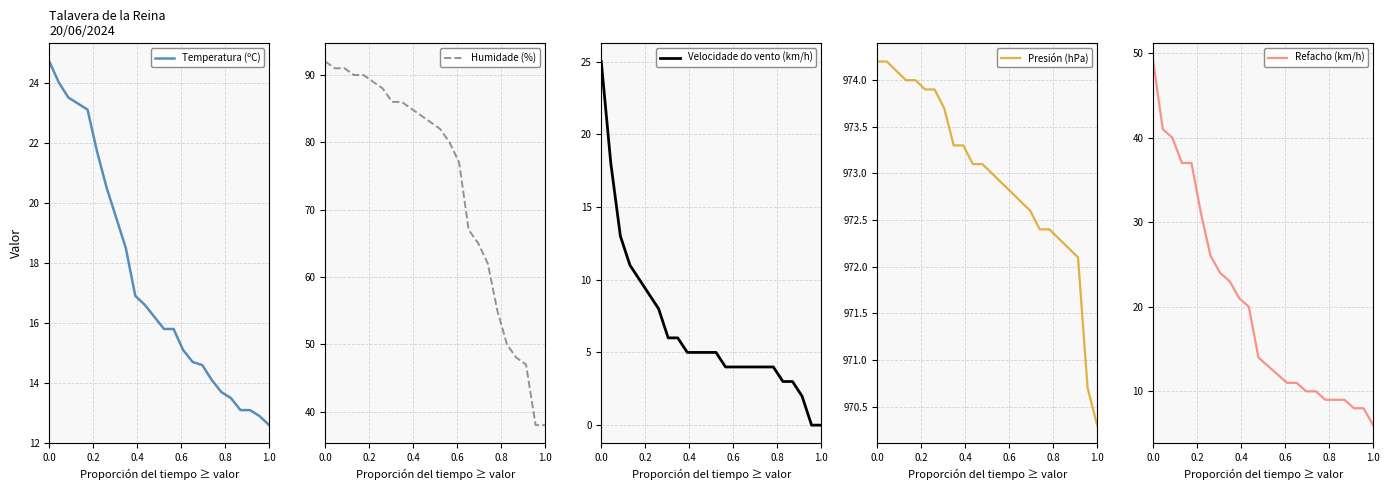

What is the minimum value for Temperatura (ºC)?

12.6